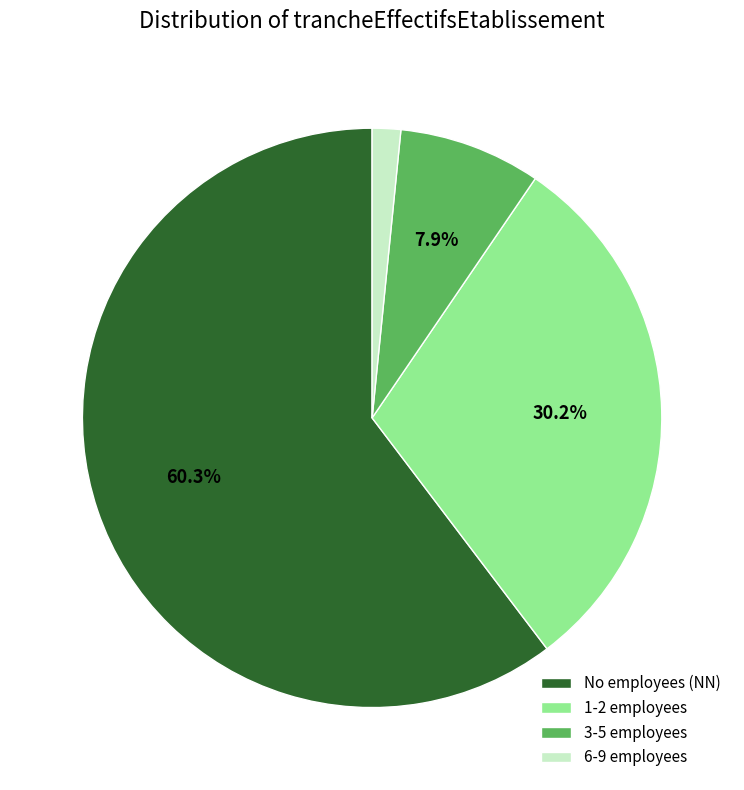

How many segments does this pie chart have?

4